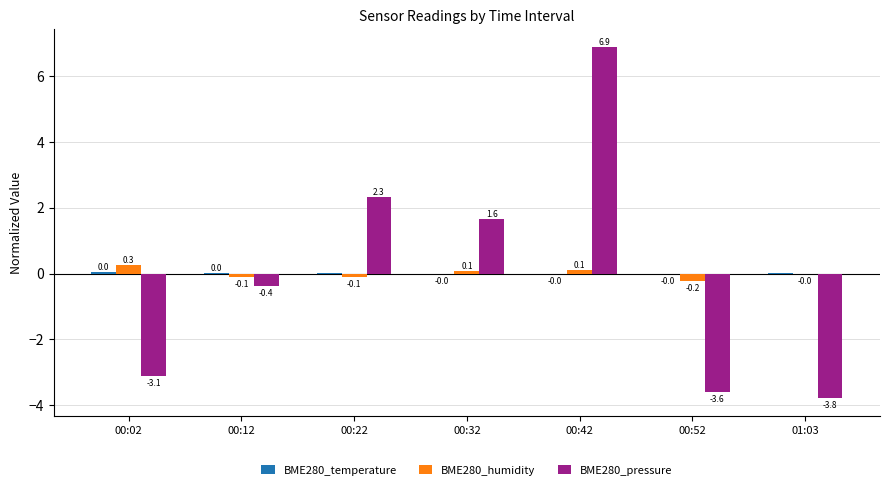

How many categories are shown in the chart?

7